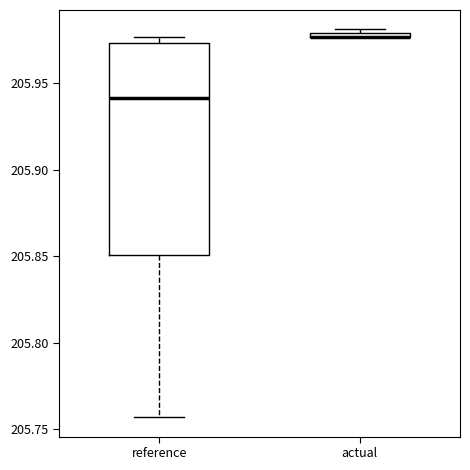

Comparing the boxes themselves (not the whiskers), which one is the tallest?

reference